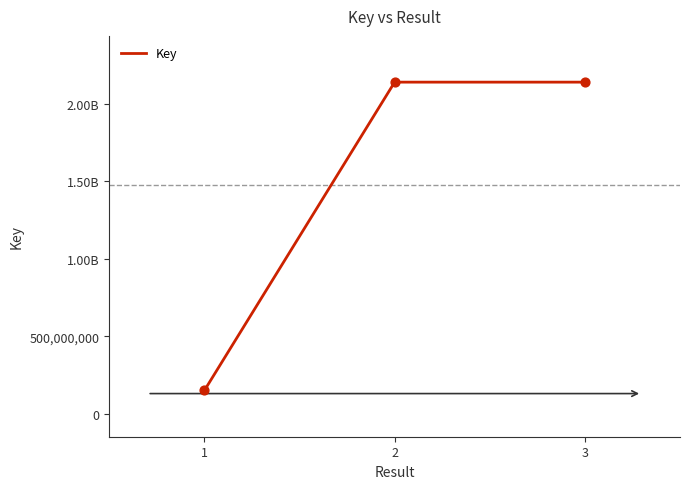

Between 2 and 1, which is larger?

2